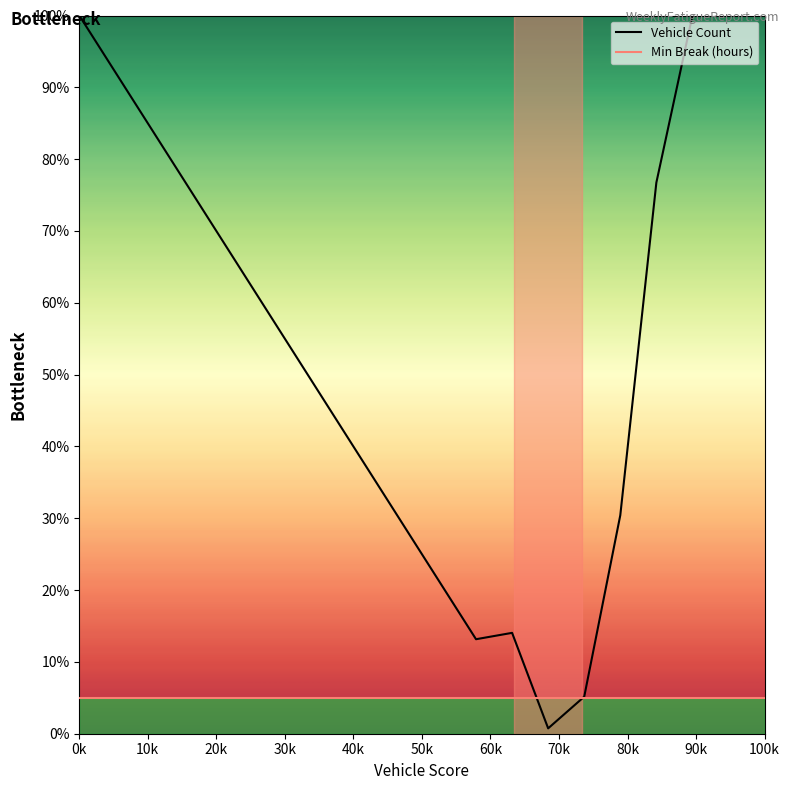

What is the greatest value displayed?

100.0